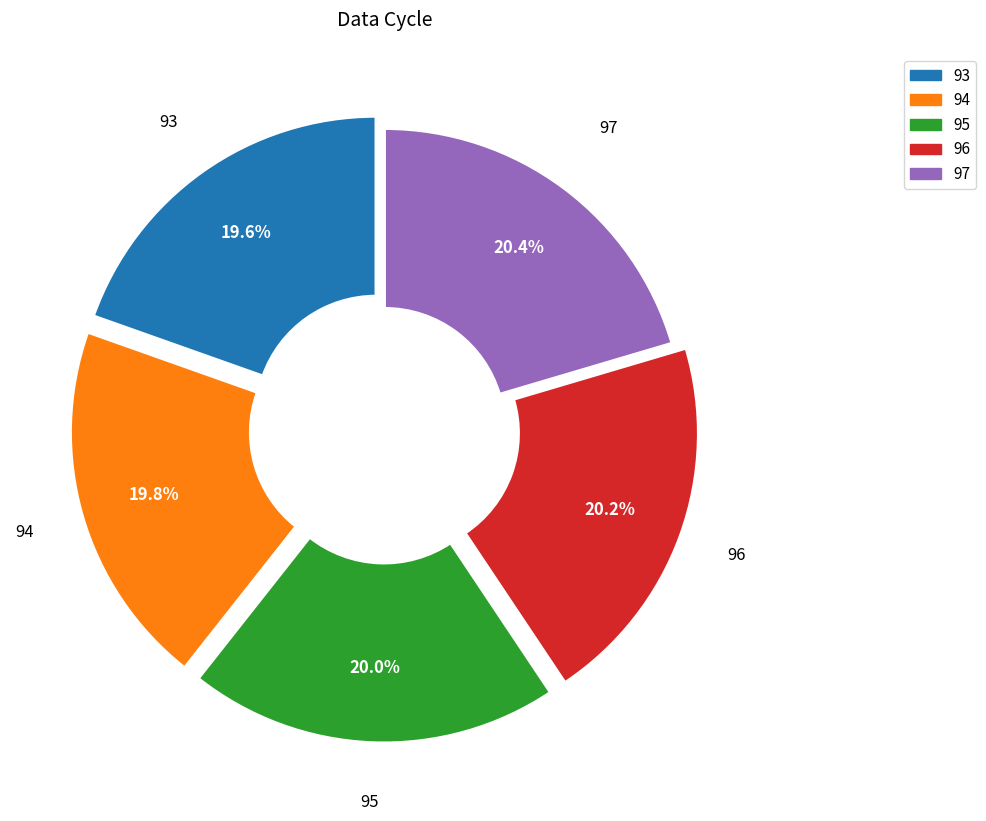

Does any single category account for the majority?

No